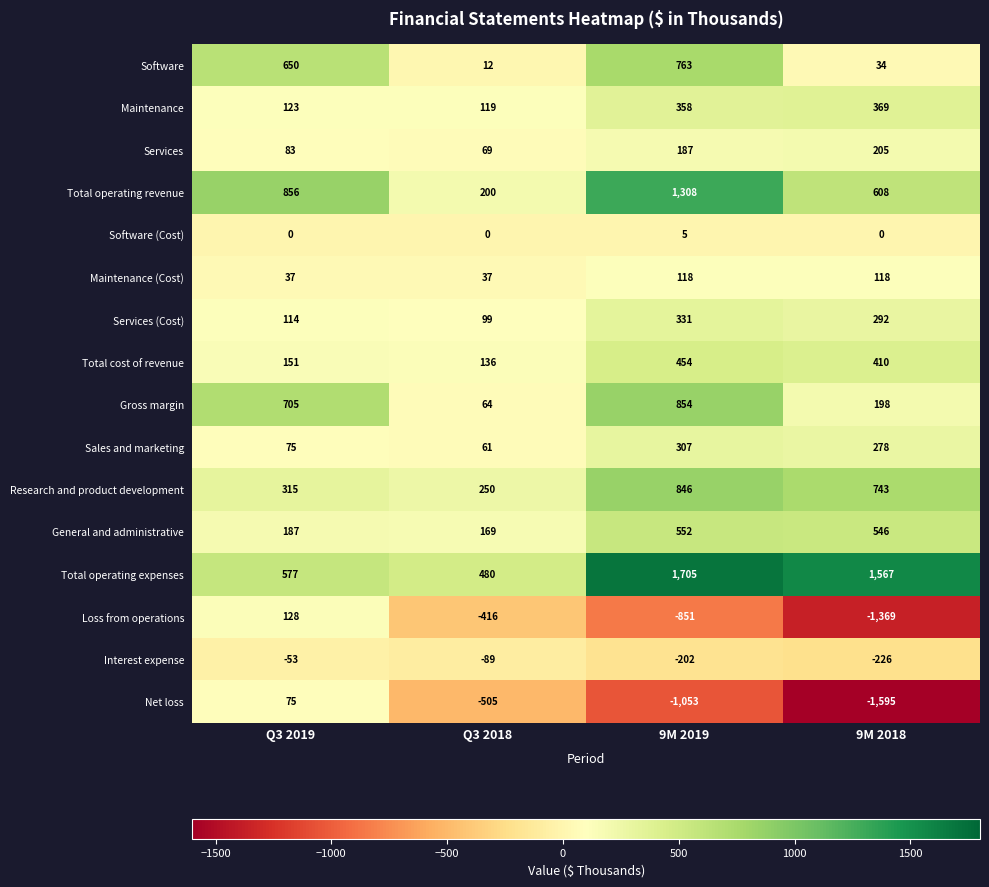

At 9M 2018, list the series in order from largest to smallest.

Total operating expenses, Research and product development, Total operating revenue, General and administrative, Total cost of revenue, Maintenance, Services (Cost), Sales and marketing, Services, Gross margin, Maintenance (Cost), Software, Software (Cost), Interest expense, Loss from operations, Net loss